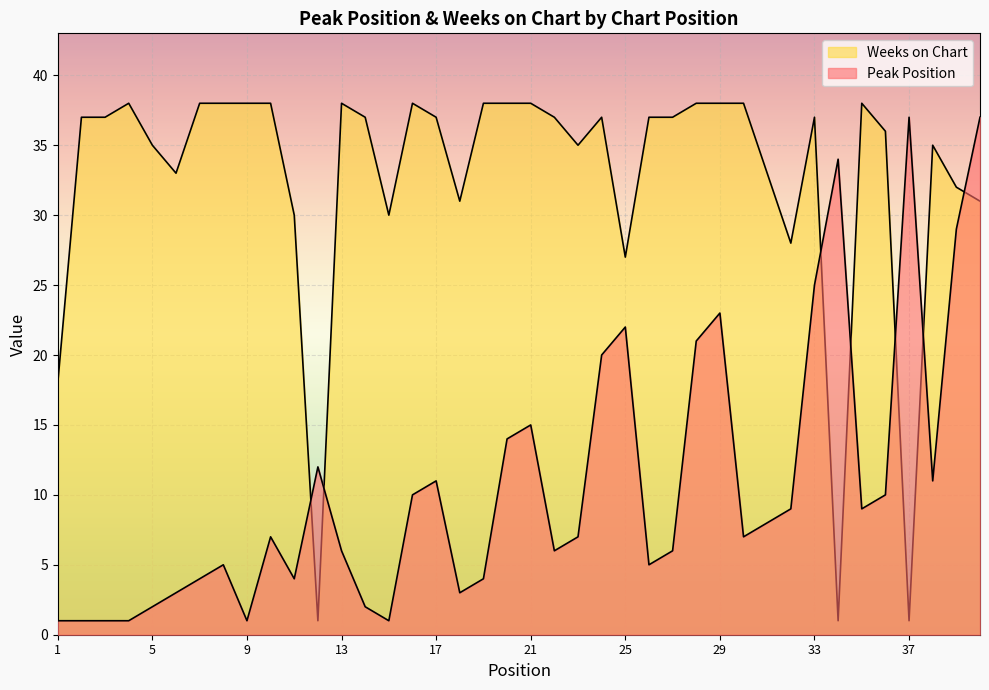

At which label does Peak Position reach its minimum?

1